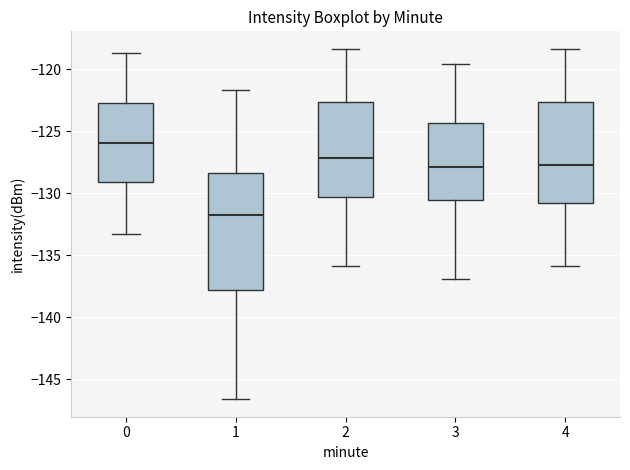

Reading left to right, read every box against the y-axis: the position of its median line, the range the box covers, and the ends of its whiskers. The values are not printed on the chart, so give them approximately, as read against the axis.

0: median -126.0, box -129.0 to -122.5, whiskers -133.5 to -118.5
1: median -131.5, box -138.0 to -128.5, whiskers -146.5 to -121.5
2: median -127.0, box -130.5 to -122.5, whiskers -136.0 to -118.5
3: median -128.0, box -130.5 to -124.5, whiskers -137.0 to -119.5
4: median -127.5, box -131.0 to -122.5, whiskers -136.0 to -118.5